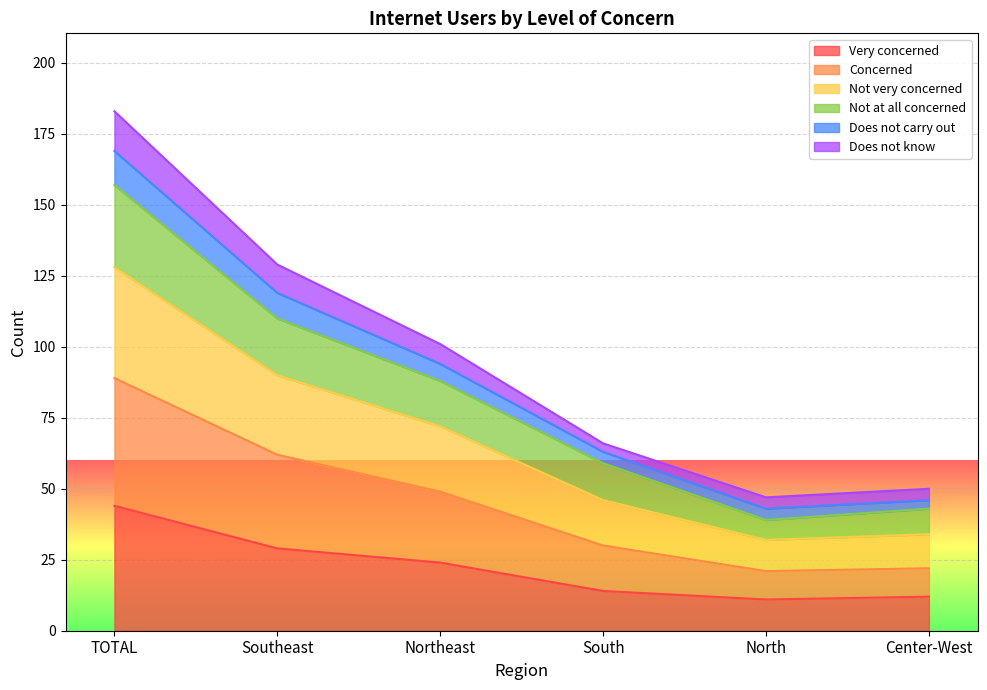

True or false: Very concerned has more than 0 points higher than both neighbors.

False